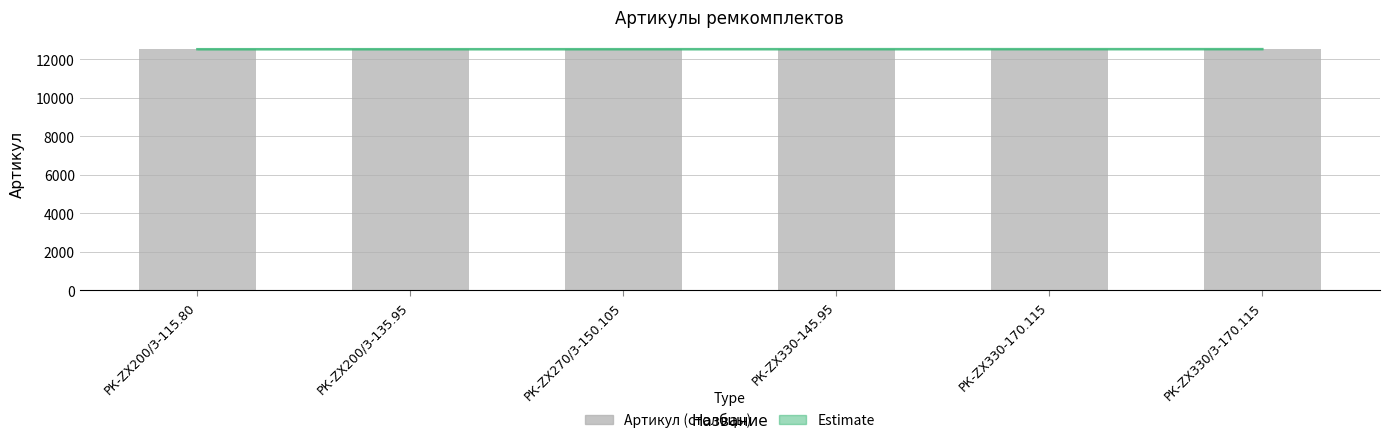

Is it true that Estimate equals 7508 at РК-ZX200/3-135.95?

False